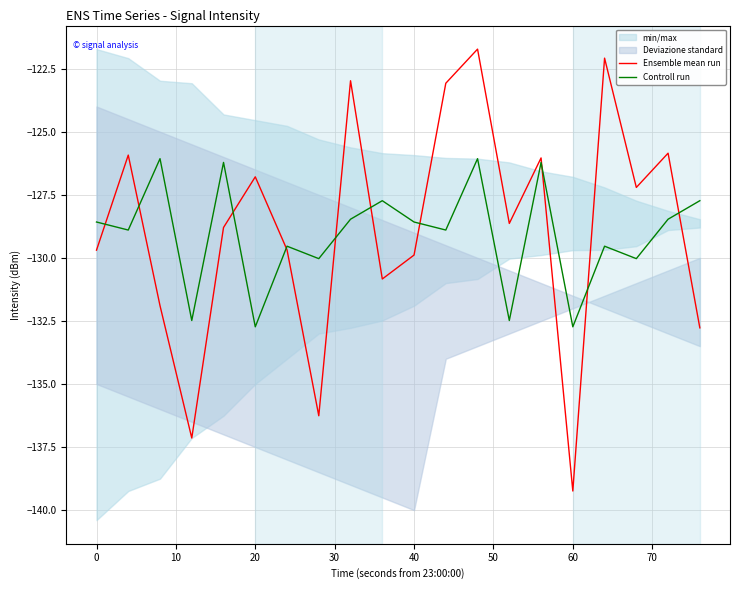

Is it true that Controll run equals -128.6 at 0?

True